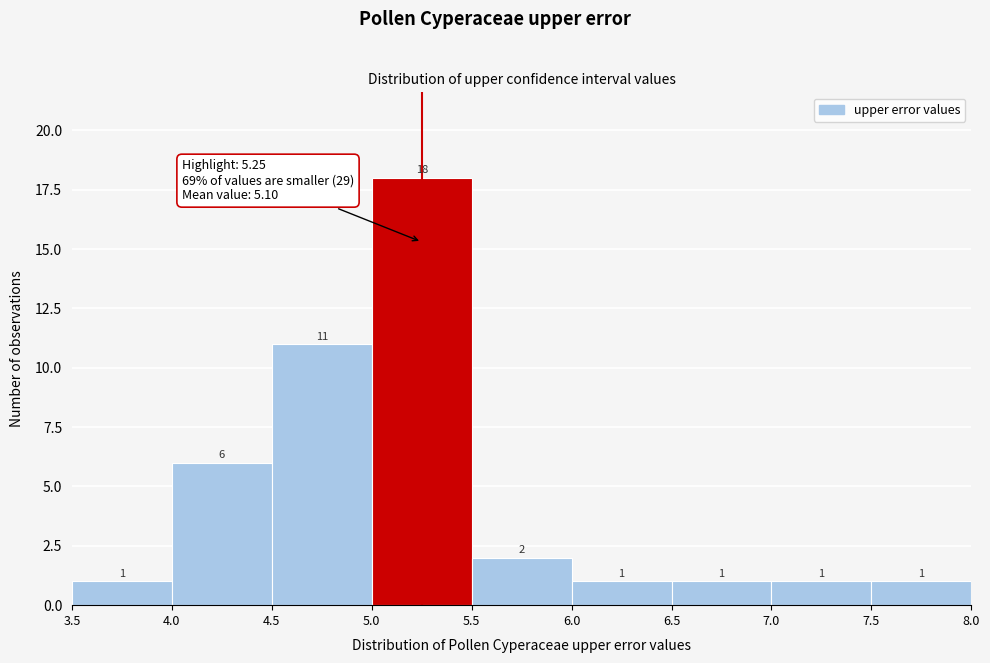

What is the height of the bar covering 5.0 to 5.5 on the x-axis?

18